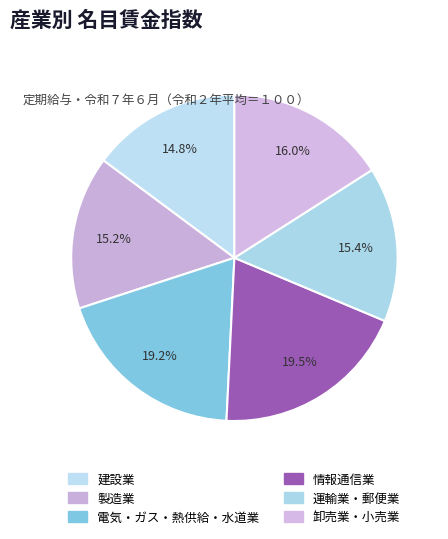

Count the number of slices in the pie.

6